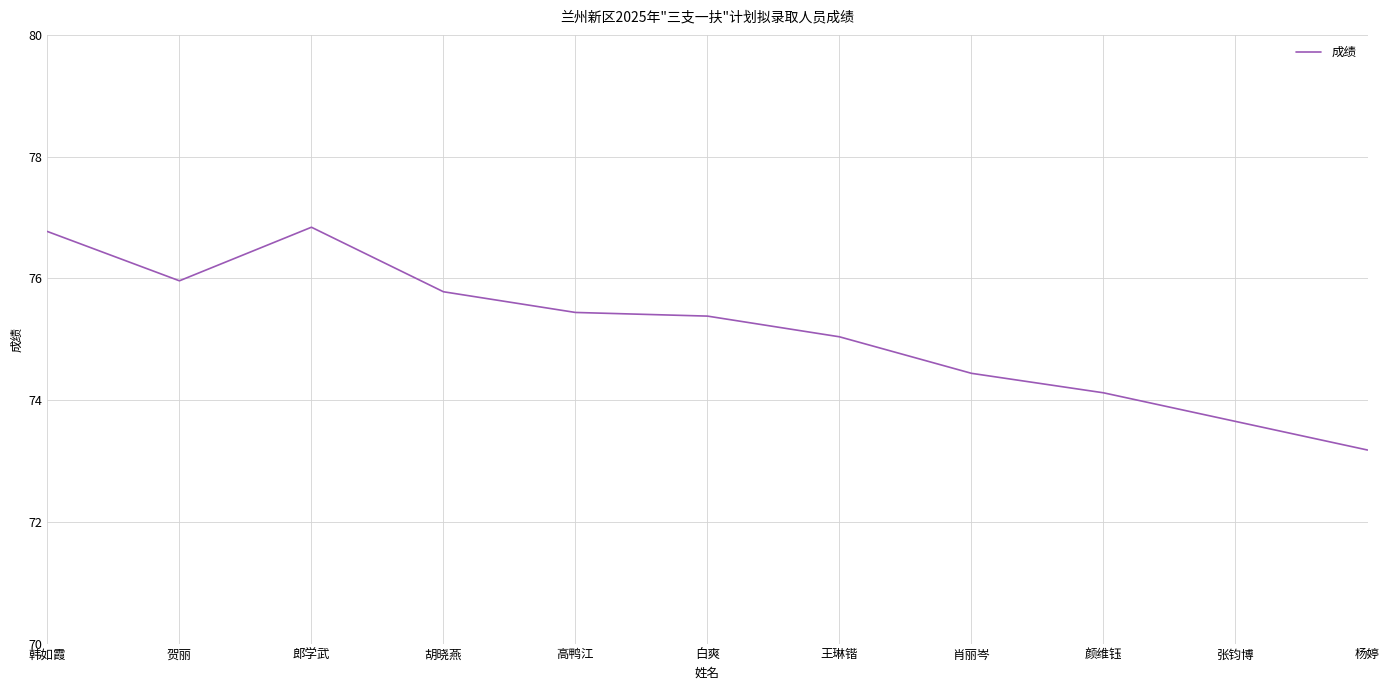

What is the change in value from 郎学武 to 颜维钰?

-2.7